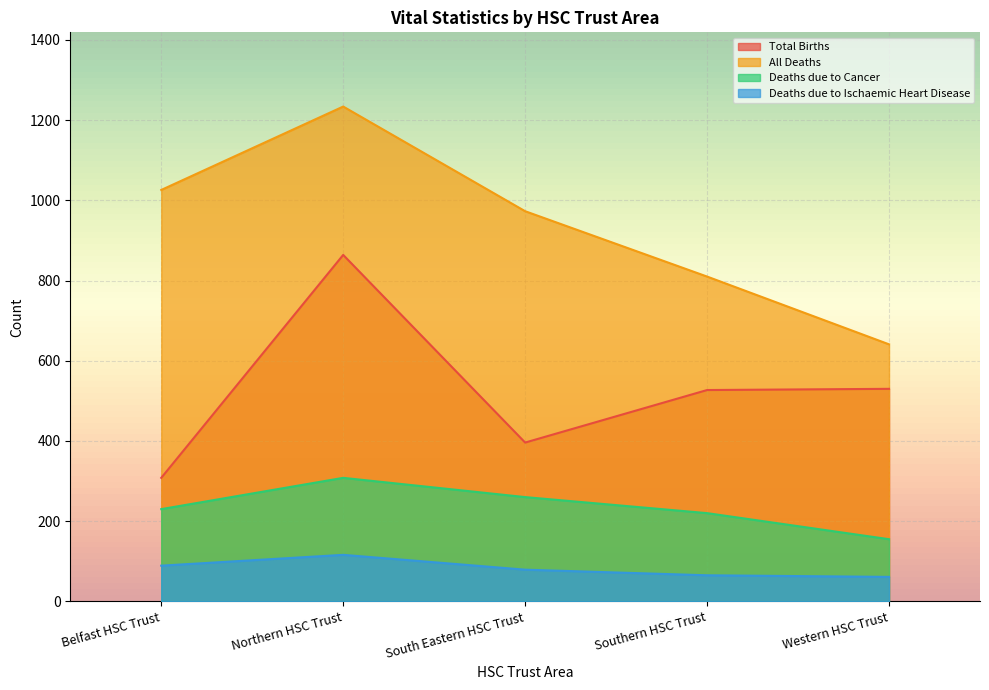

What is the maximum value for Total Births?

864